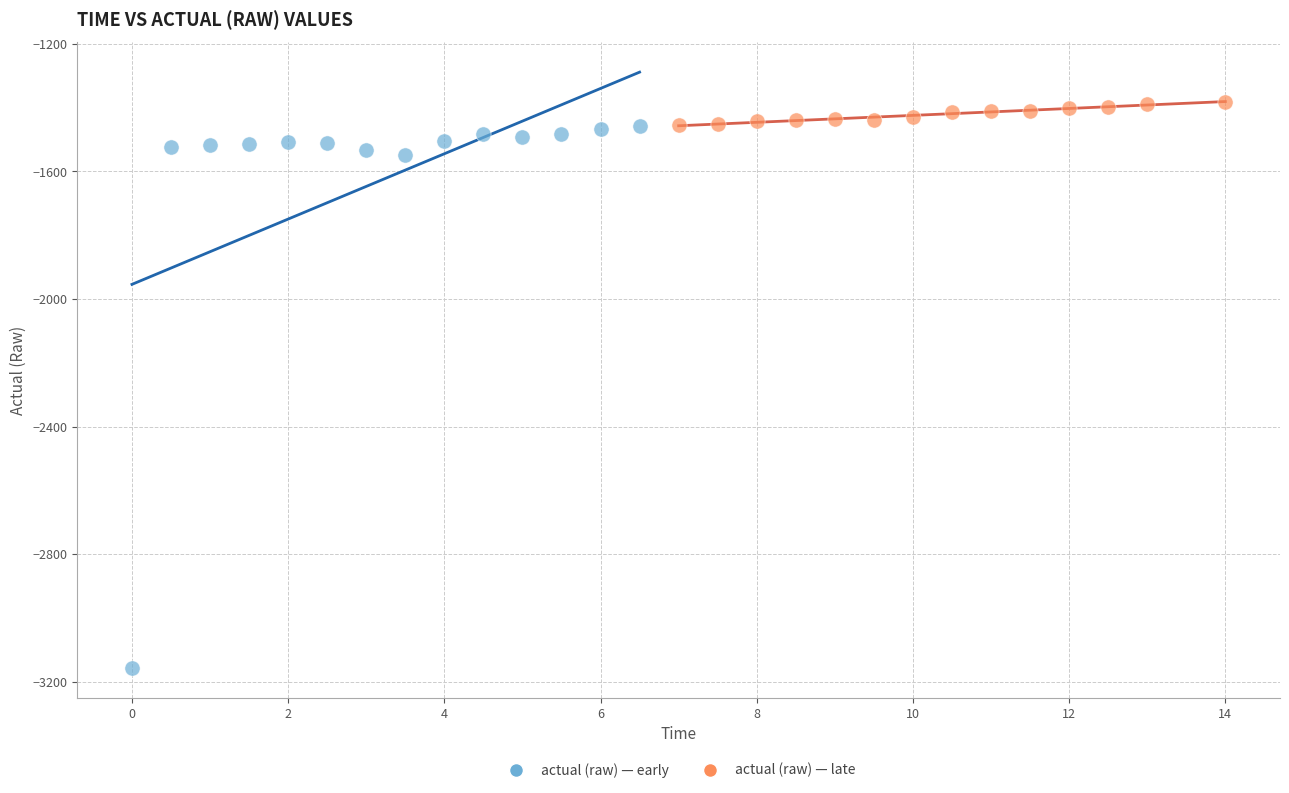

Which series reaches the minimum Y coordinate?

actual (raw) — early